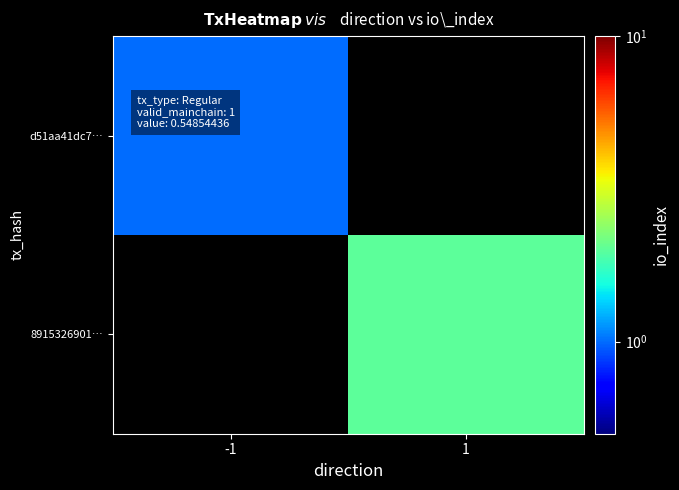

At 1, list the series in order from smallest to largest.

d51aa41dc7…, 8915326901…